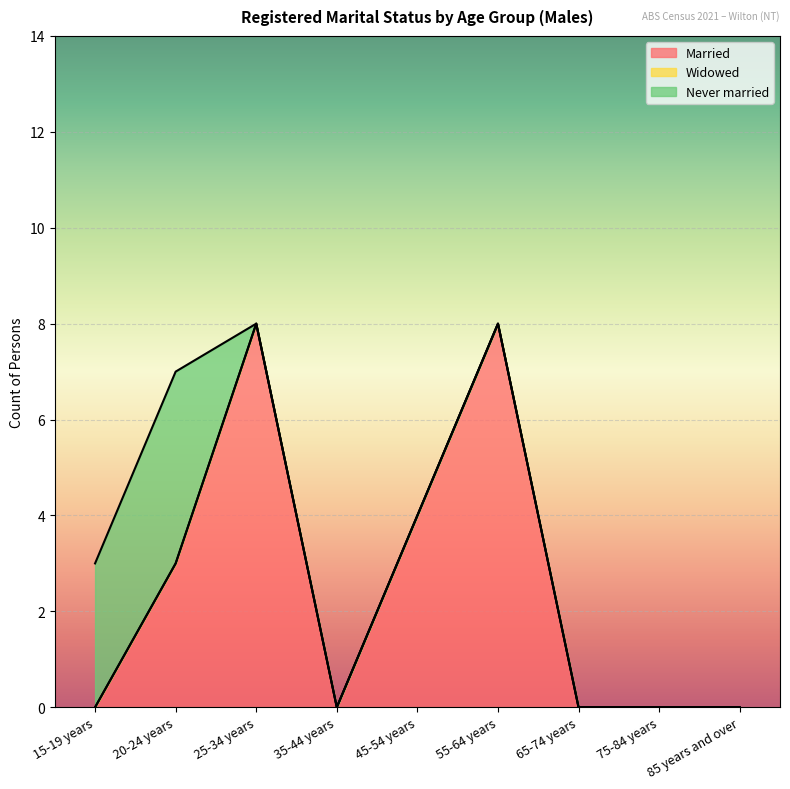

How many times do Married and Never married cross each other?

1